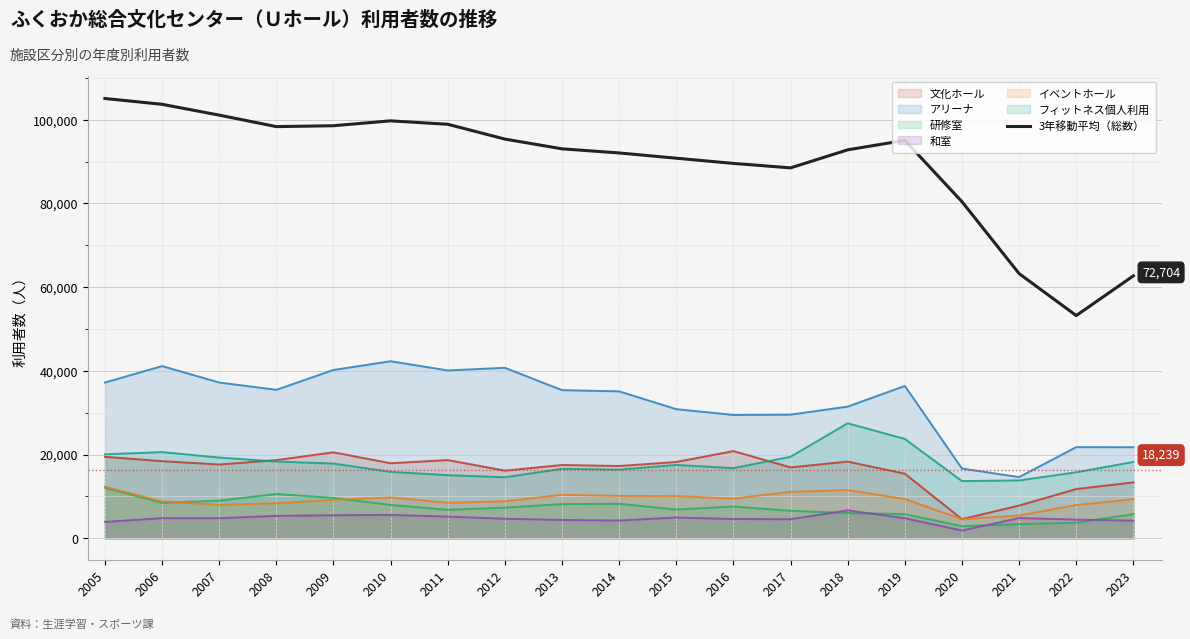

Which has a higher value, 2011 or 2015?

2011